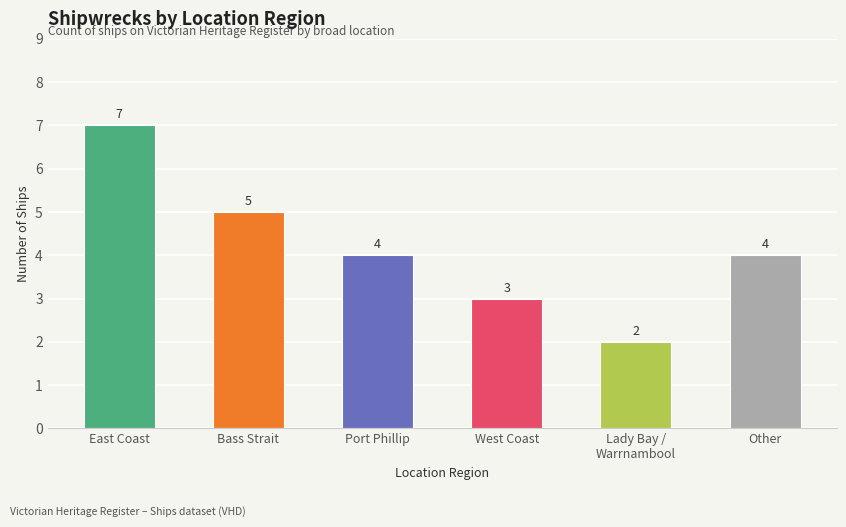

Is it true that the value at Other is 4?

True